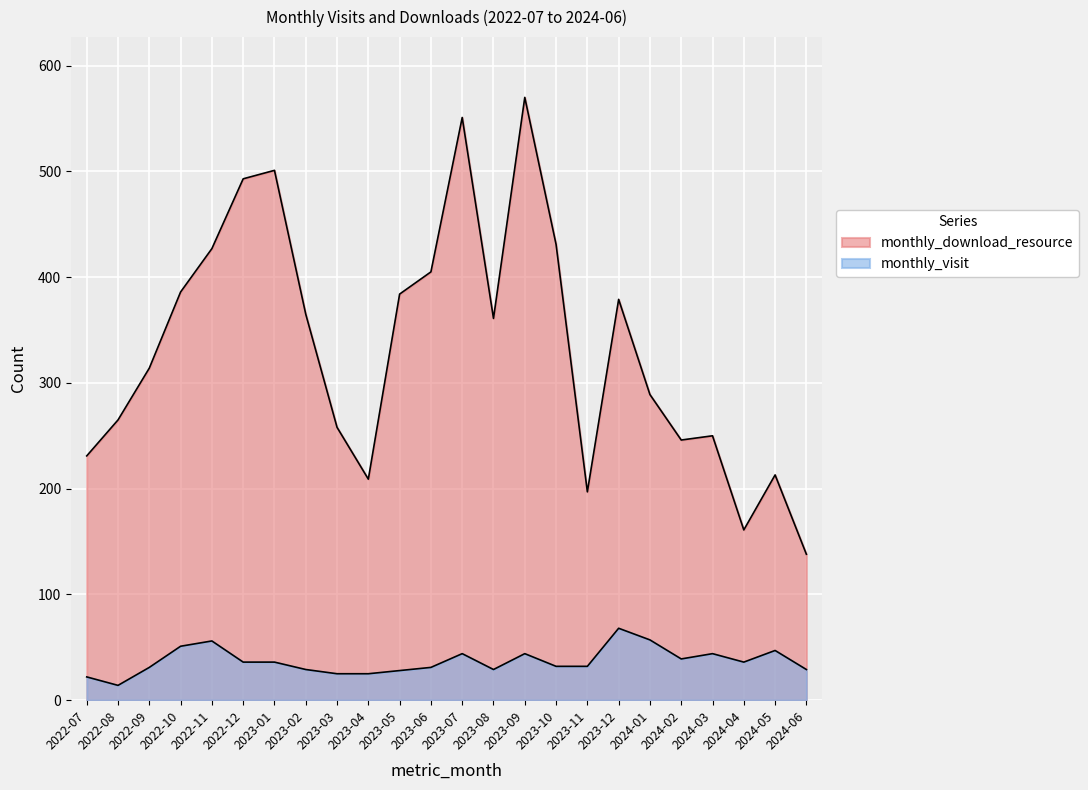

Is it true that monthly_visit equals 29 at 2023-02?

True